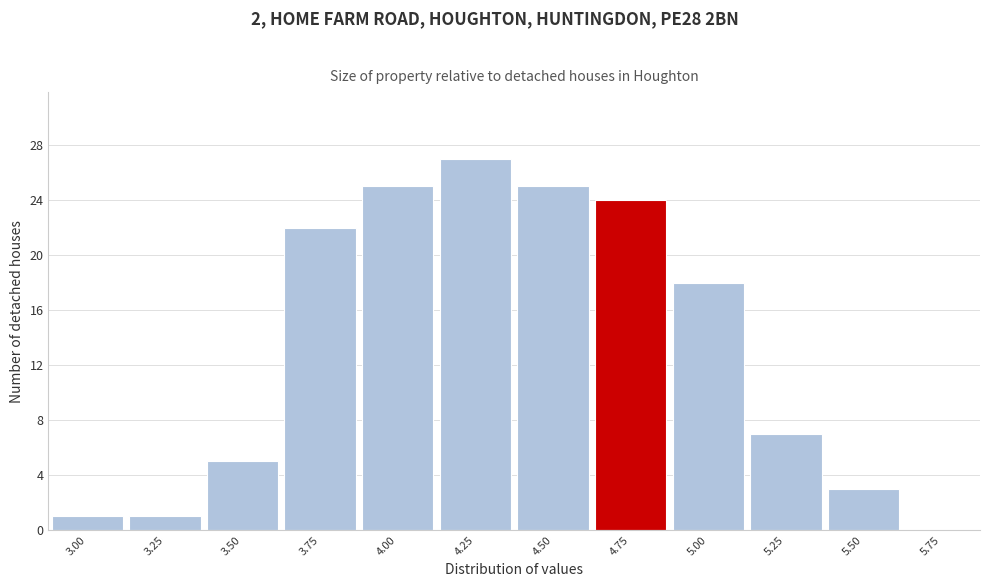

Reading left to right, transcribe all the data shown in this chart.

3.00=1	3.25=1	3.50=5	3.75=22	4.00=25	4.25=27	4.50=25	4.75=24	5.00=18	5.25=7	5.50=3	5.75=0